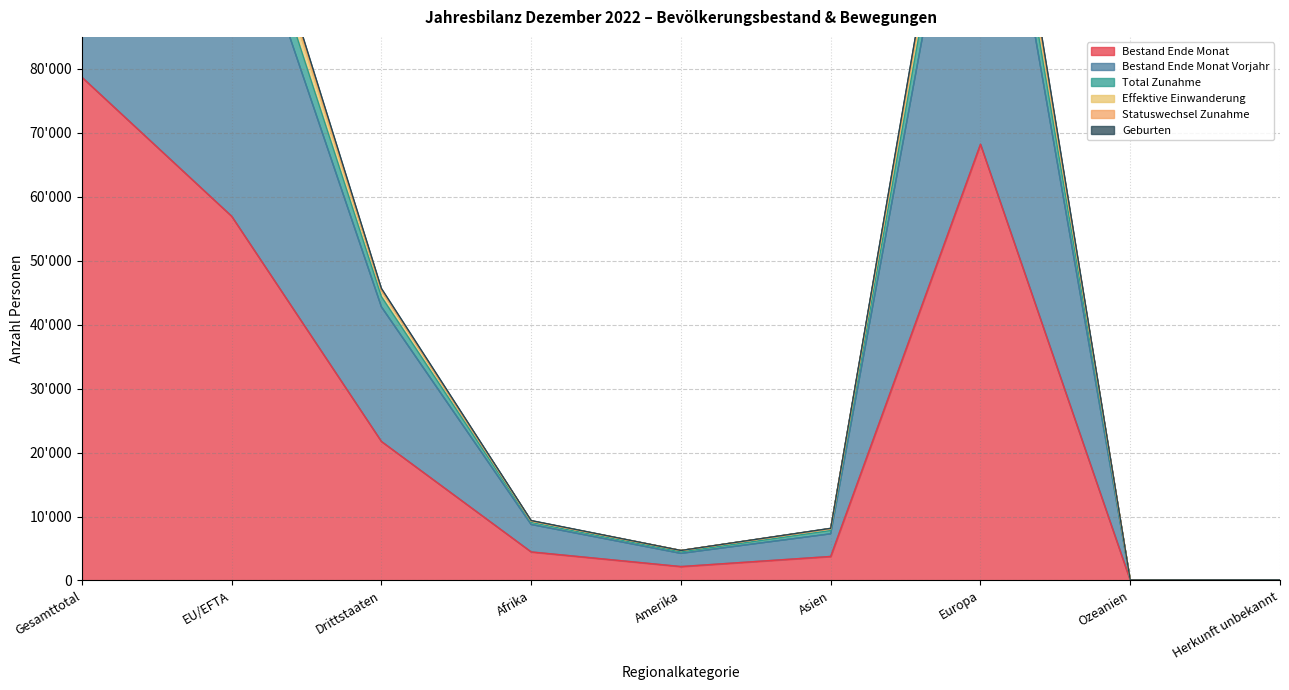

True or false: Total Zunahme has a value of 120133 at EU/EFTA.

True